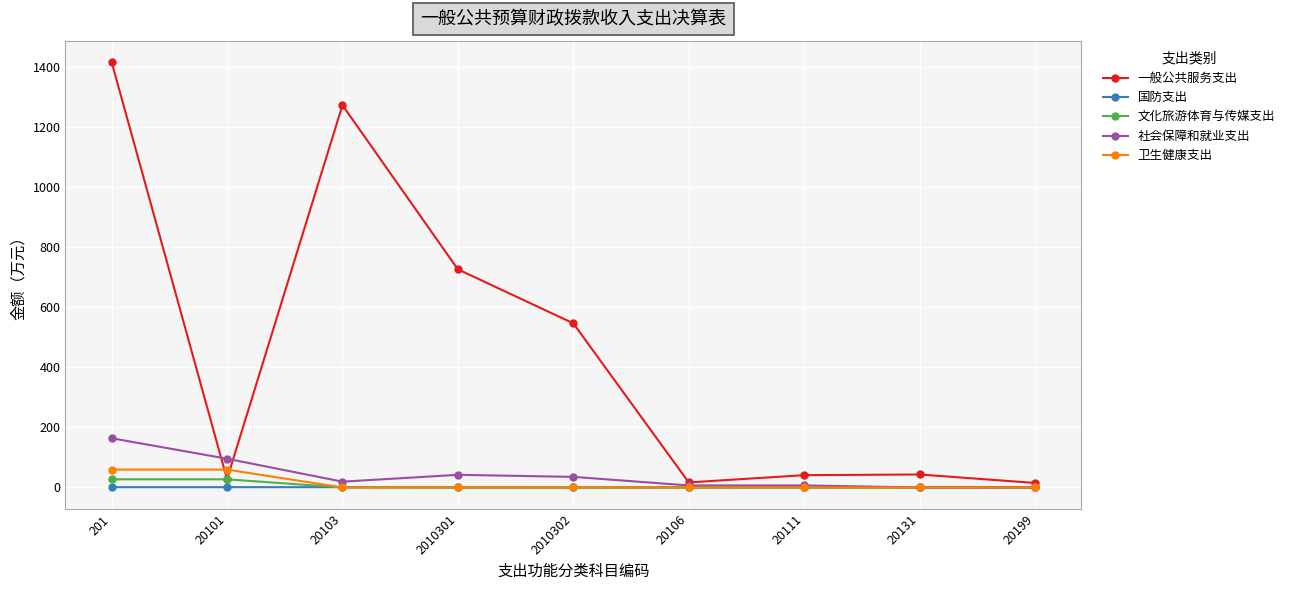

Between 2010302 and 20199, which series saw the biggest shift?

一般公共服务支出